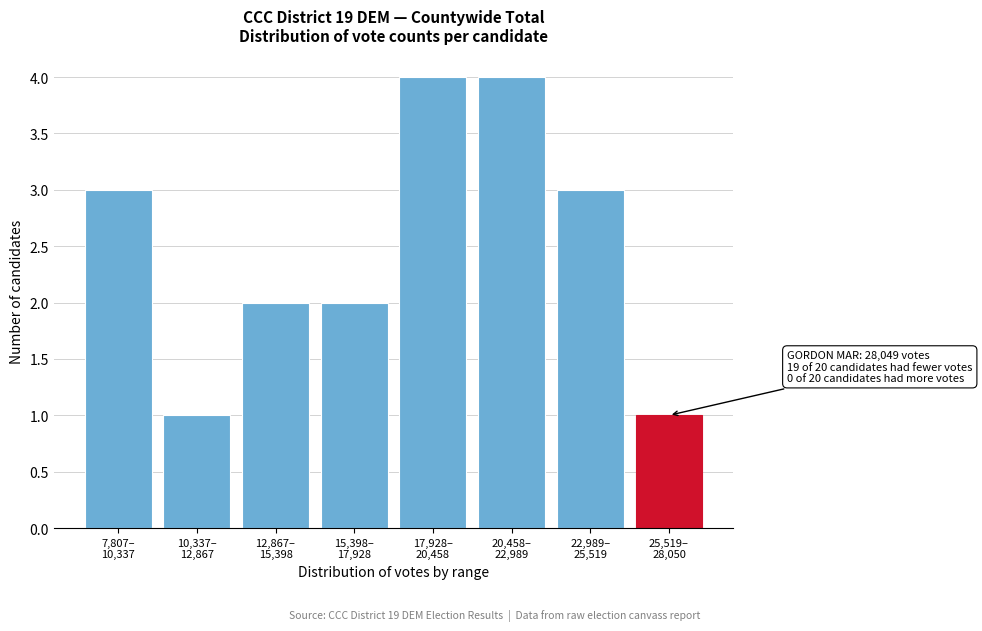

Reading left to right, transcribe all the data shown in this chart.

3	1	2	2	4	4	3	1